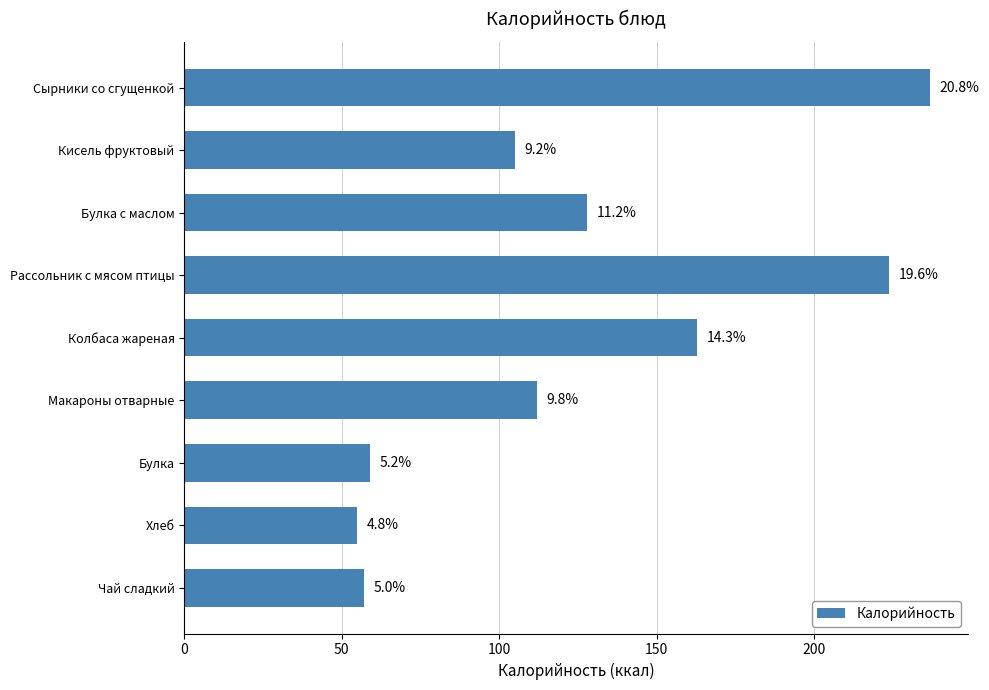

Are the bars horizontal?

Yes